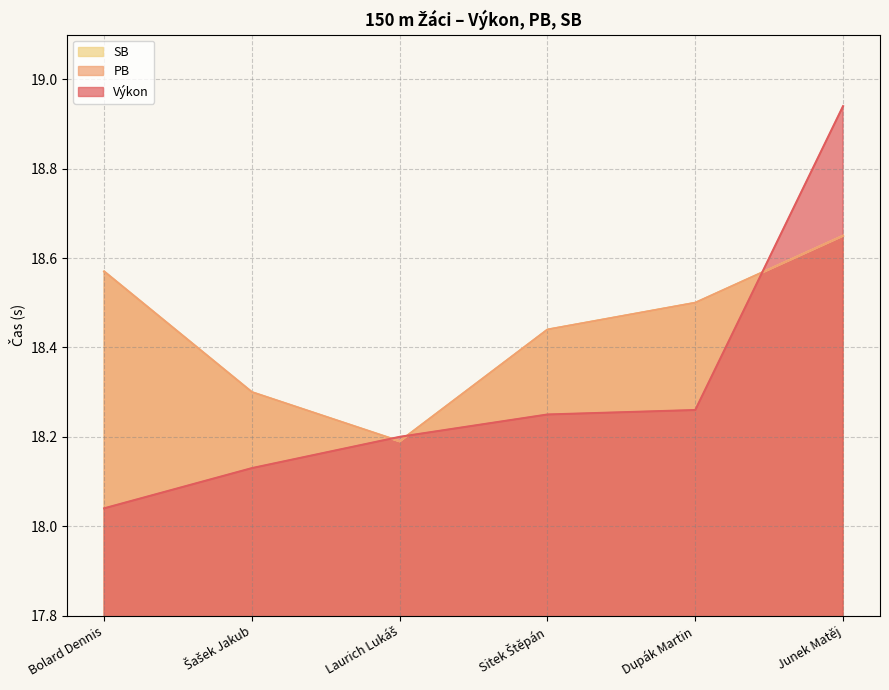

What is the total value across all series at Bolard Dennis?

55.2